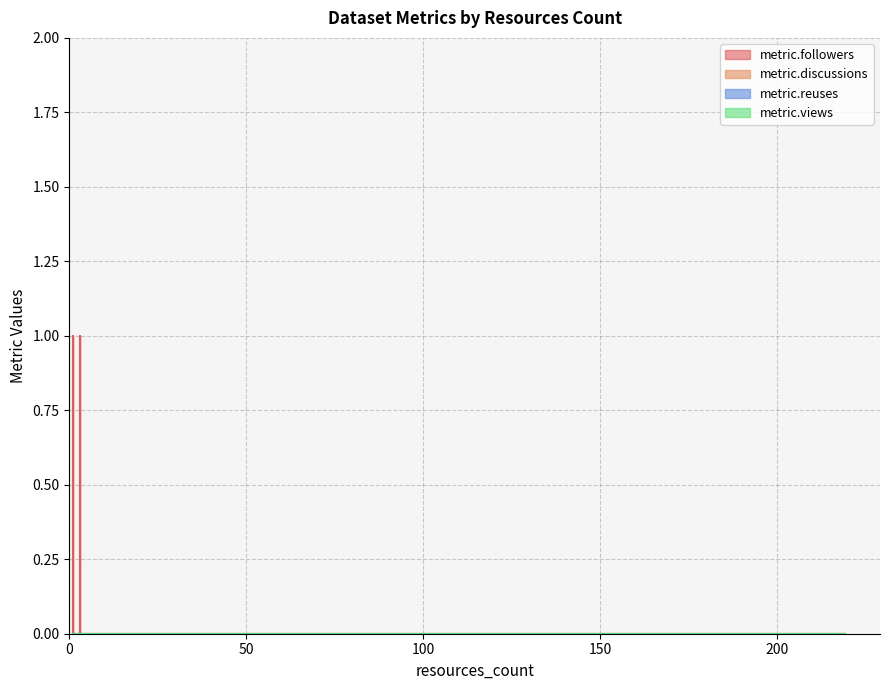

At how many categories does at least one series exceed 0?

2